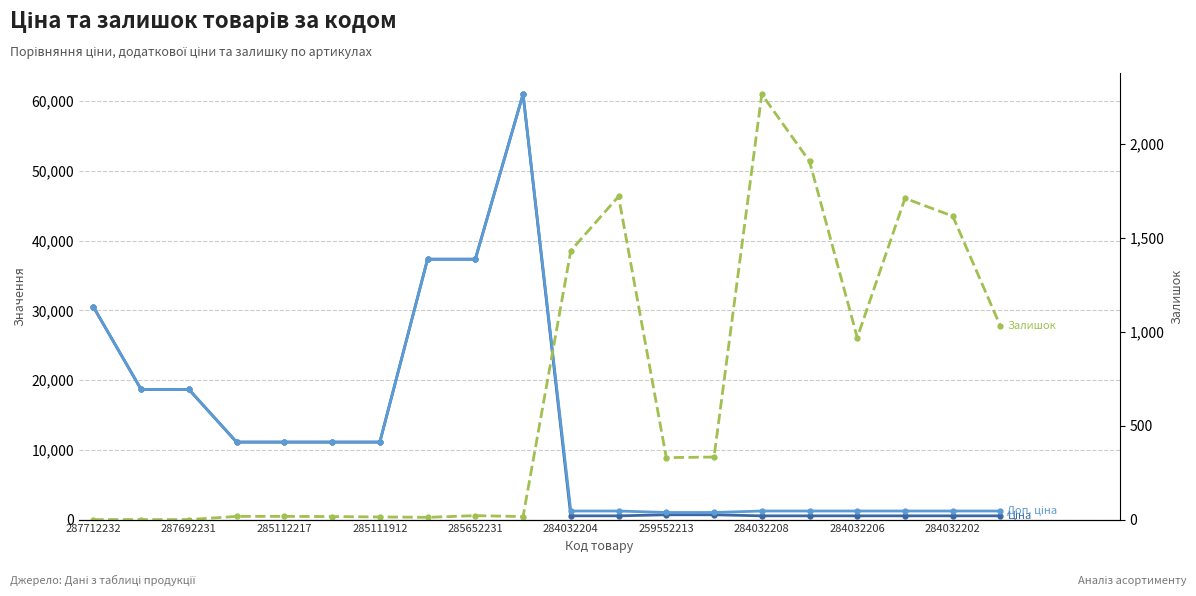

True or false: Ціна has more than 2 interior local peaks.

False